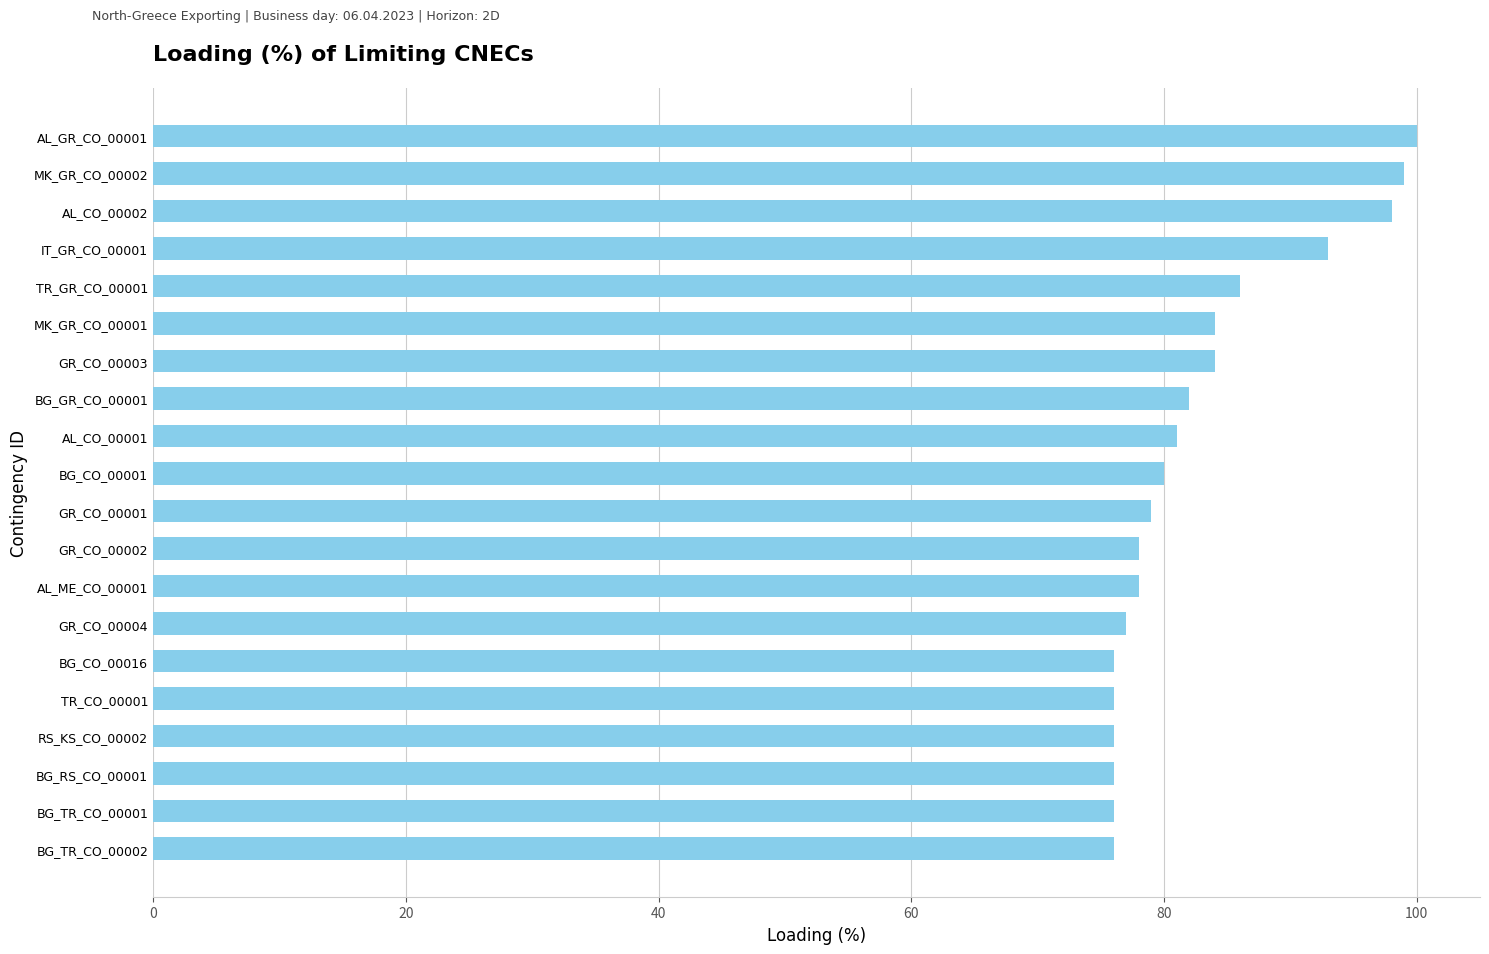

The value at TR_CO_00001 is 76. True or false?

True